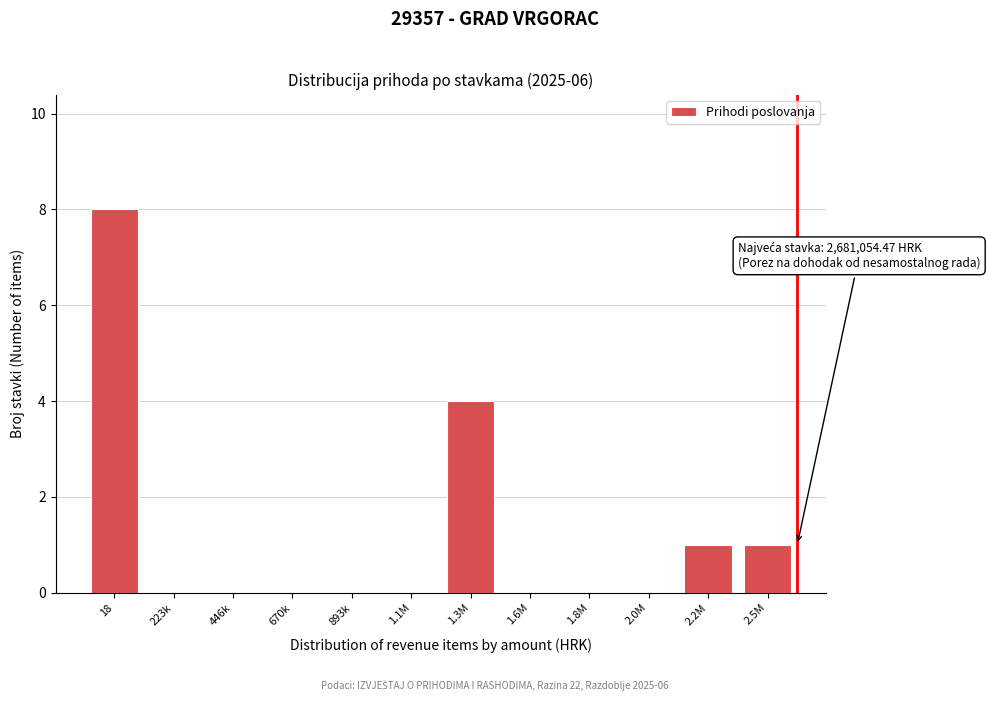

Reading left to right, transcribe all the data shown in this chart.

18=8	223k=0	446k=0	670k=0	893k=0	1.1M=0	1.3M=4	1.6M=0	1.8M=0	2.0M=0	2.2M=1	2.5M=1